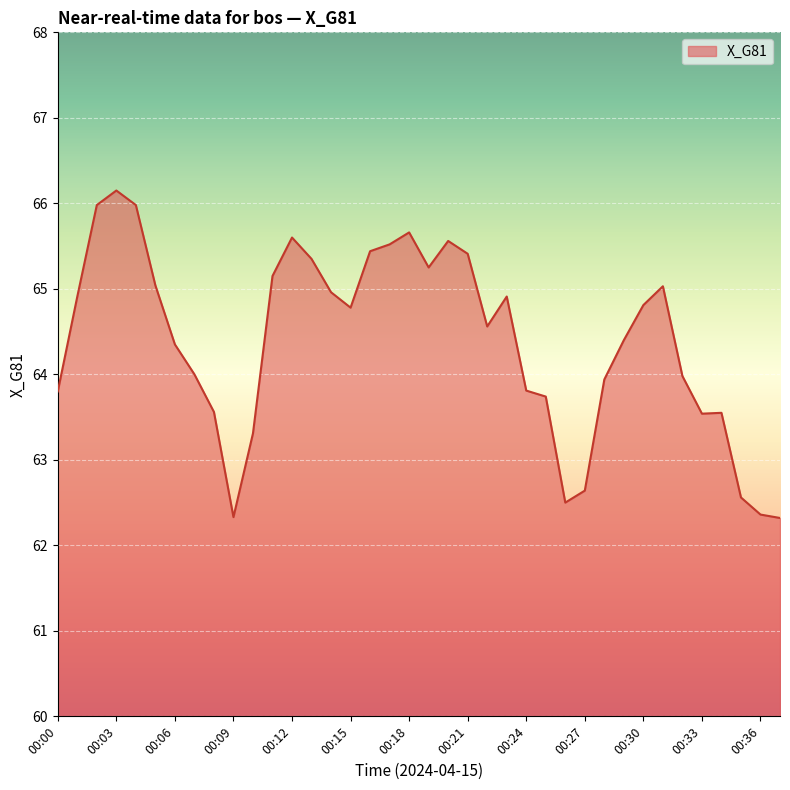

What is the minimum value shown in the chart?

62.3